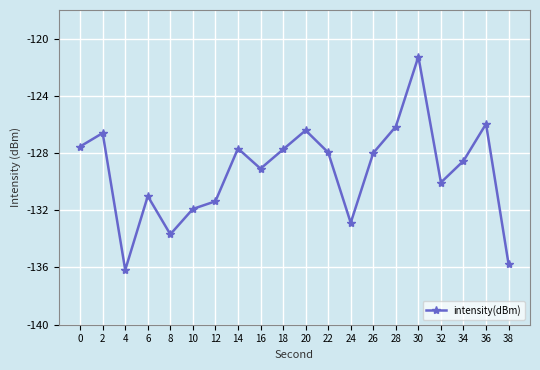

Which has a higher value, 12 or 36?

36